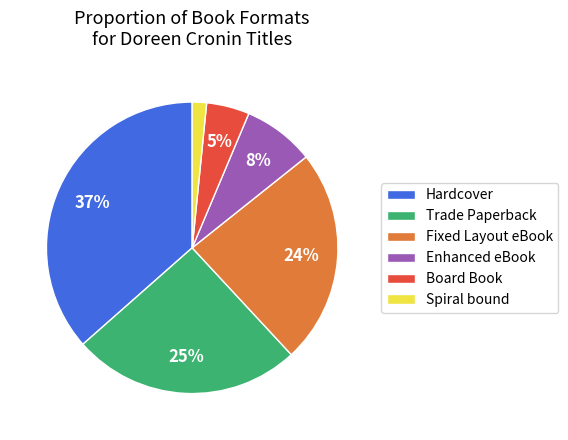

Between Spiral bound and Hardcover, which is larger?

Hardcover